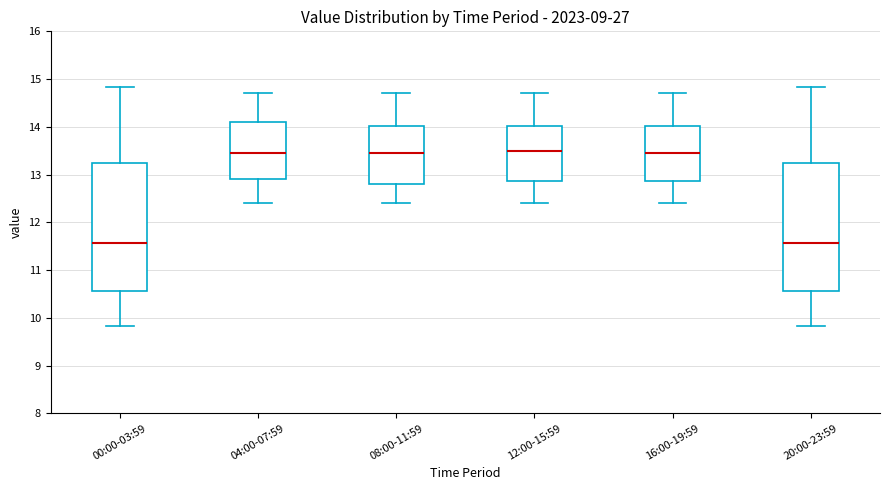

Reading left to right, transcribe this box plot: for each box, give where its median line is, the range the box spans, and where its two whiskers end, as read against the y-axis. The values are not printed on the chart, so give them approximately, as read against the axis.

00:00-03:59: median 11.6, box 10.6 to 13.2, whiskers 9.8 to 14.8
04:00-07:59: median 13.5, box 12.9 to 14.1, whiskers 12.4 to 14.7
08:00-11:59: median 13.5, box 12.8 to 14.0, whiskers 12.4 to 14.7
12:00-15:59: median 13.5, box 12.9 to 14.0, whiskers 12.4 to 14.7
16:00-19:59: median 13.5, box 12.9 to 14.0, whiskers 12.4 to 14.7
20:00-23:59: median 11.6, box 10.6 to 13.2, whiskers 9.8 to 14.8